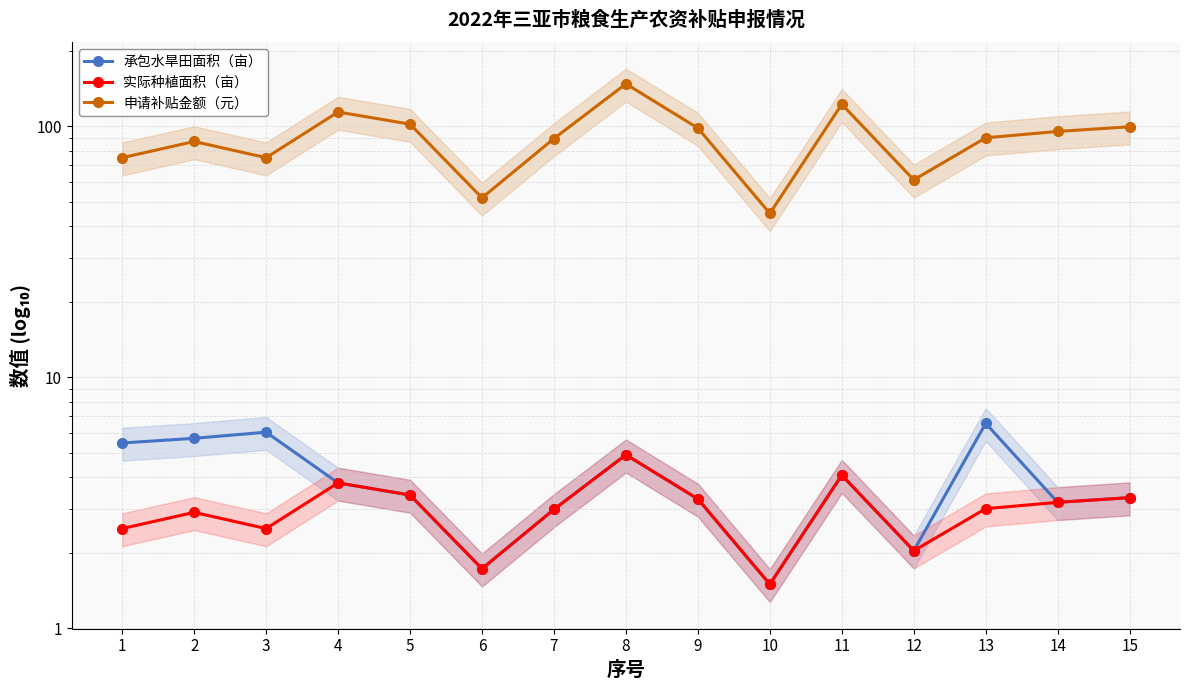

At which category is the sum across all series the highest?

8